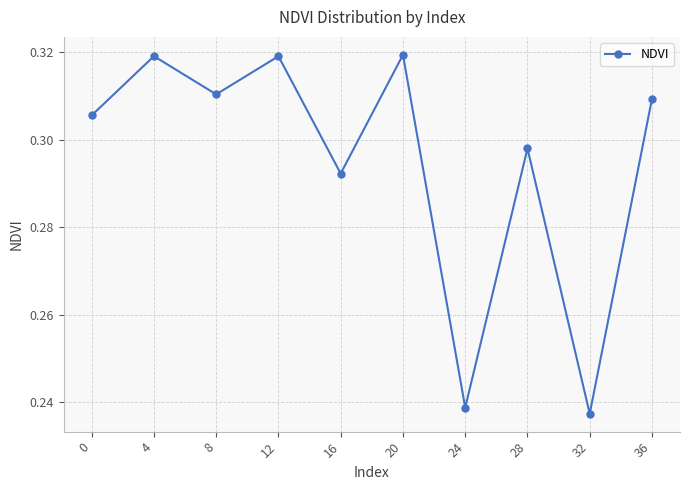

What is the sum of all values?

2.9